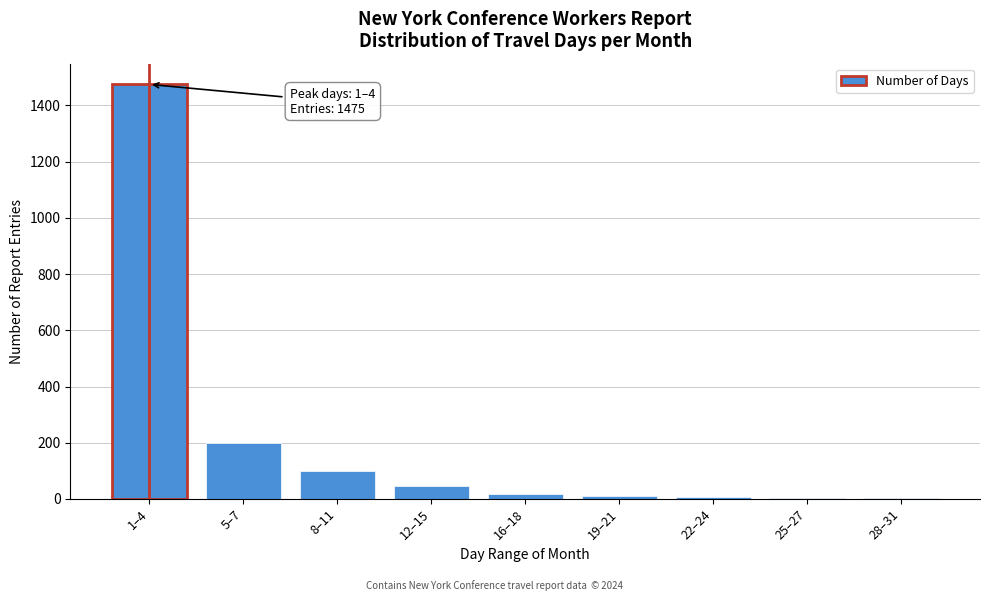

Is it true that the value at 1–4 is 615?

False